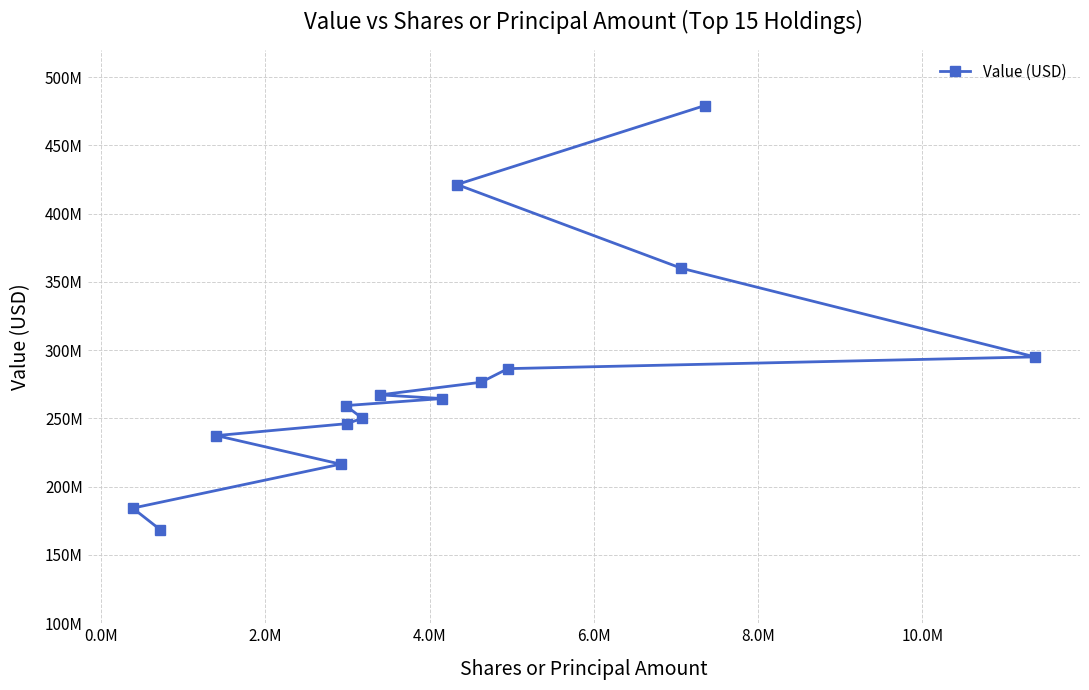

What is the smallest value displayed?

168441000